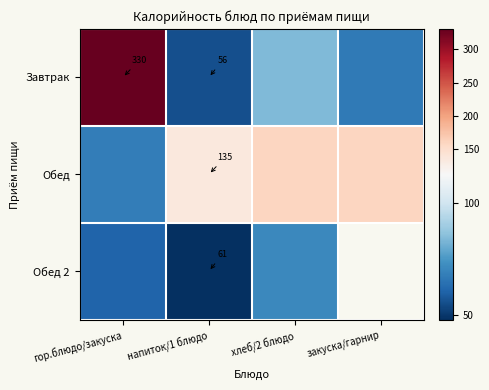

What is the total value across all series at напиток/1 блюдо?

252